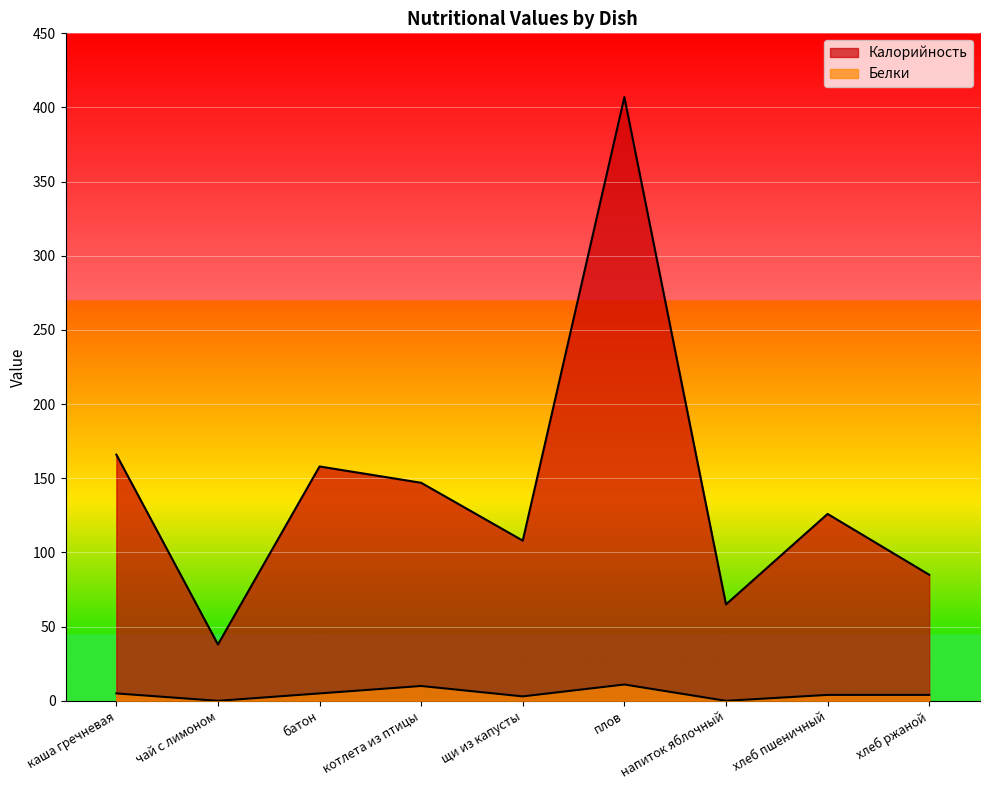

What are all the series names shown in the legend?

Калорийность, Белки